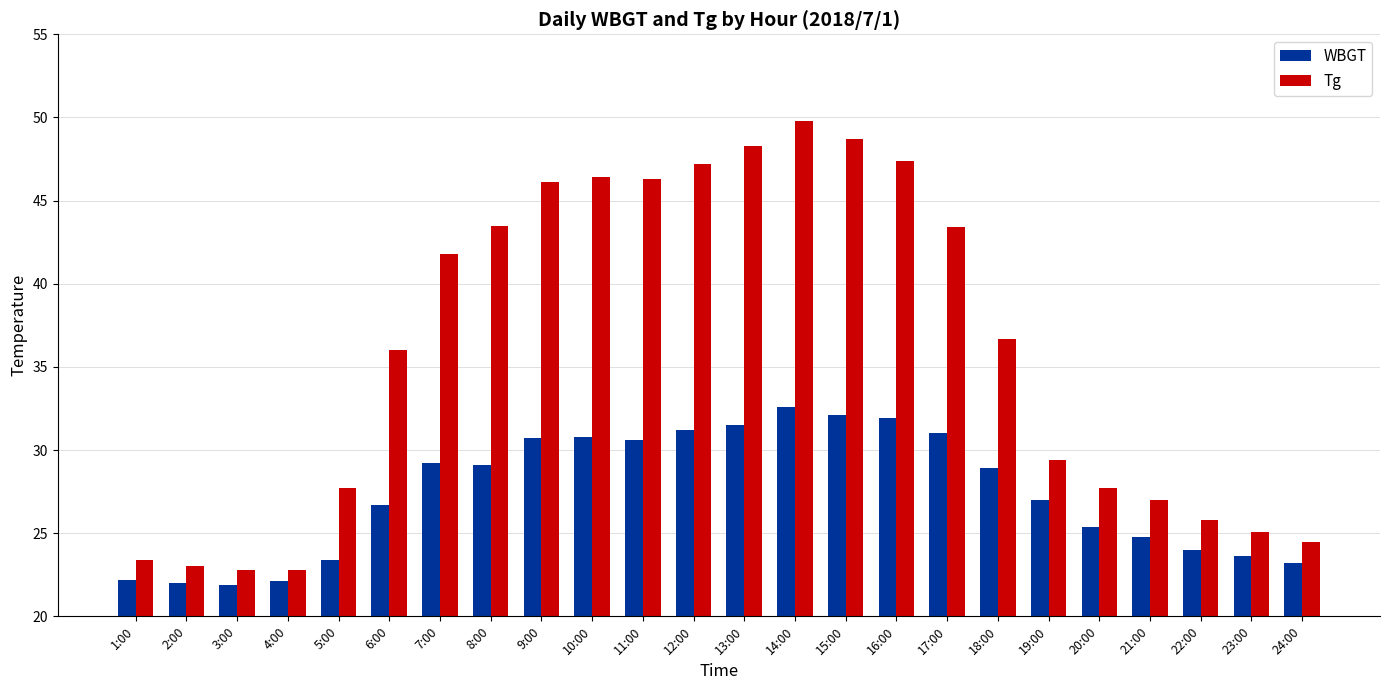

What is the spread (max minus min) of values at 24:00?

1.3